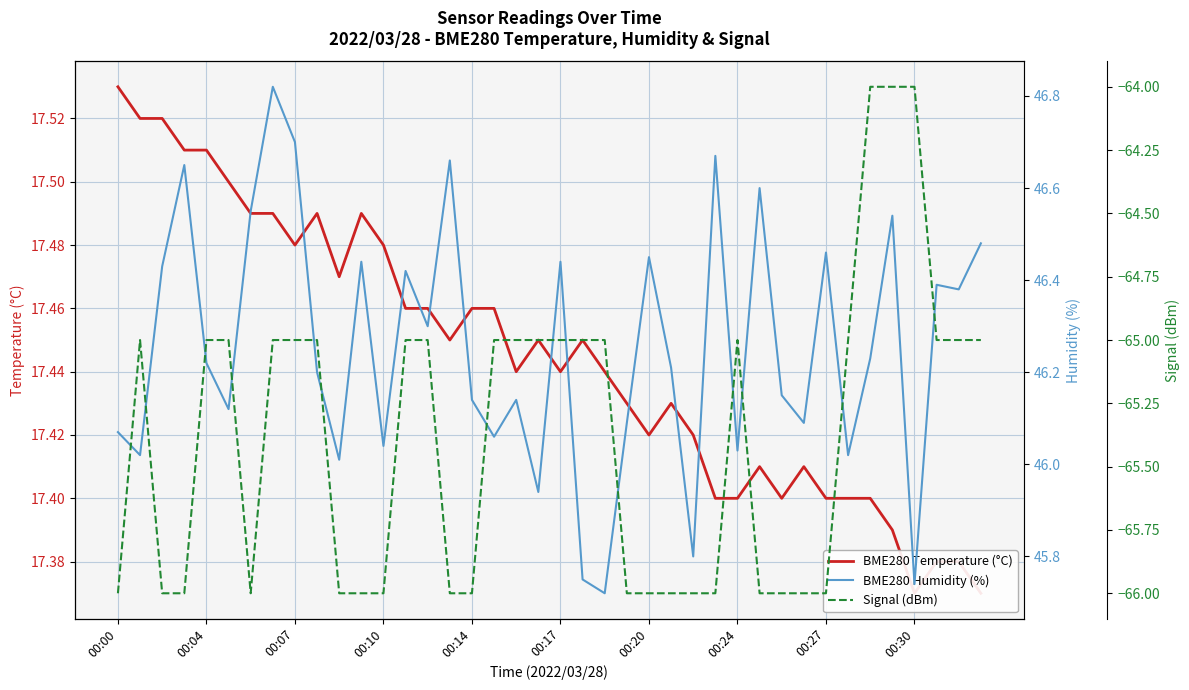

What are all the series names shown in the legend?

BME280 Temperature (°C), BME280 Humidity (%), Signal (dBm)